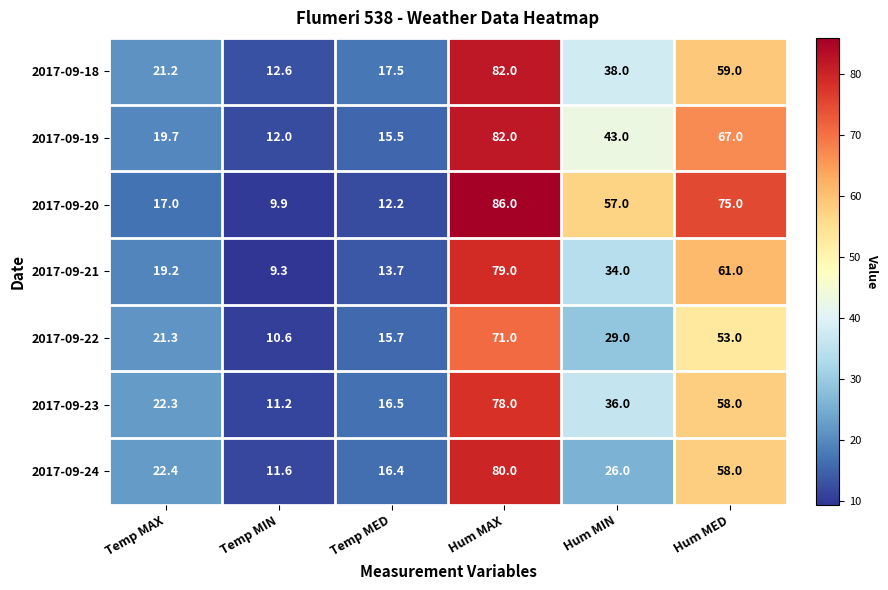

What is the difference between the 2017-09-23 values at Temp MIN and Hum MAX?

66.8